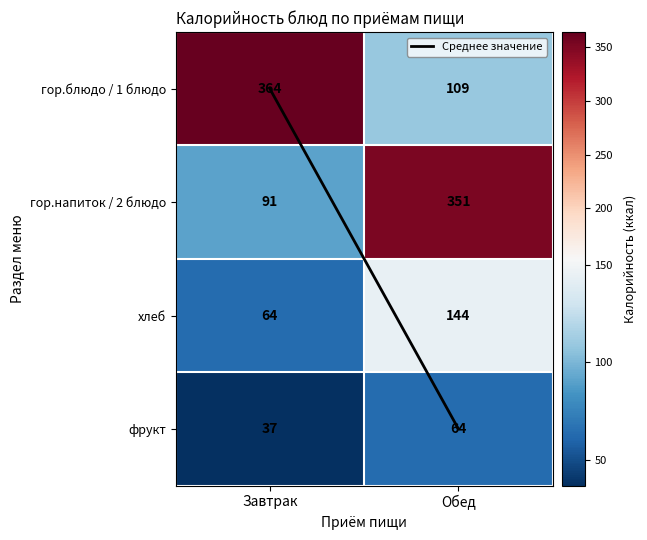

What is the maximum value shown in the chart?

364